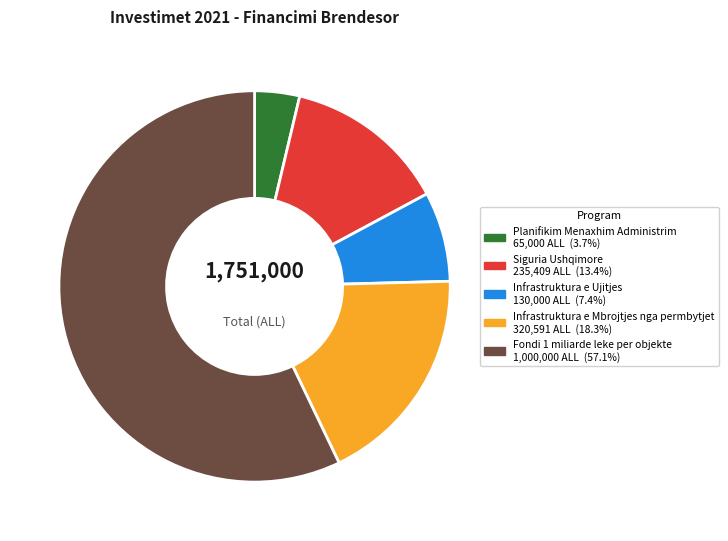

What is the smallest slice in the pie chart?

Planifikim Menaxhim Administrim